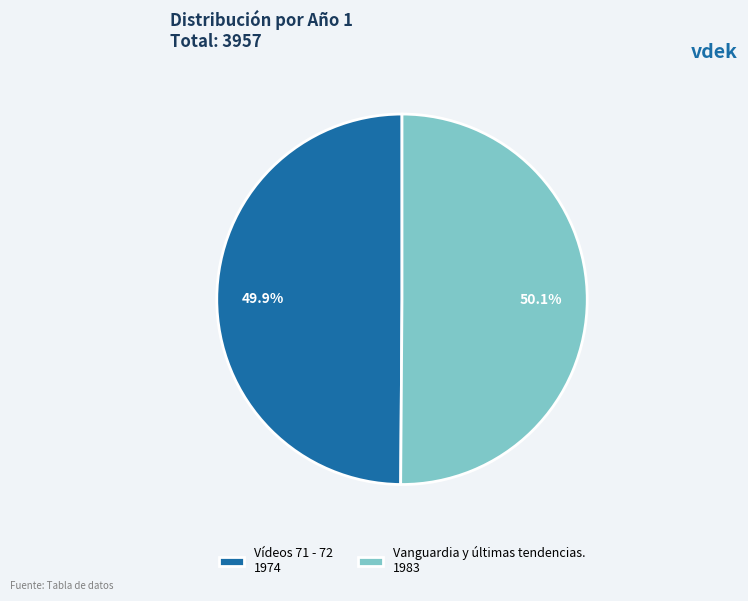

What percentage do Vídeos 71 - 72 and Vanguardia y últimas tendencias. together represent?

100.0%